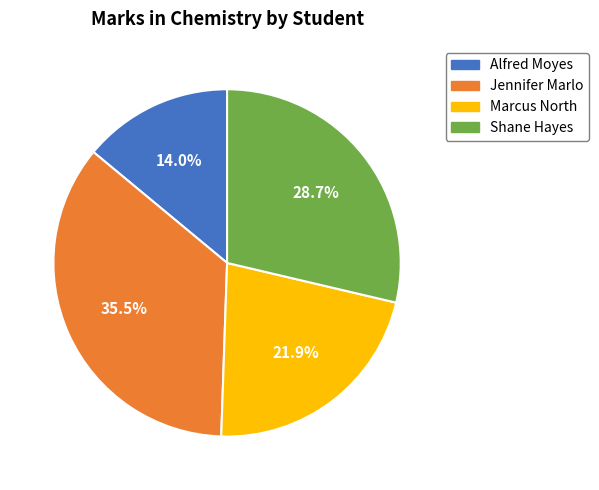

Does any single category account for the majority?

No